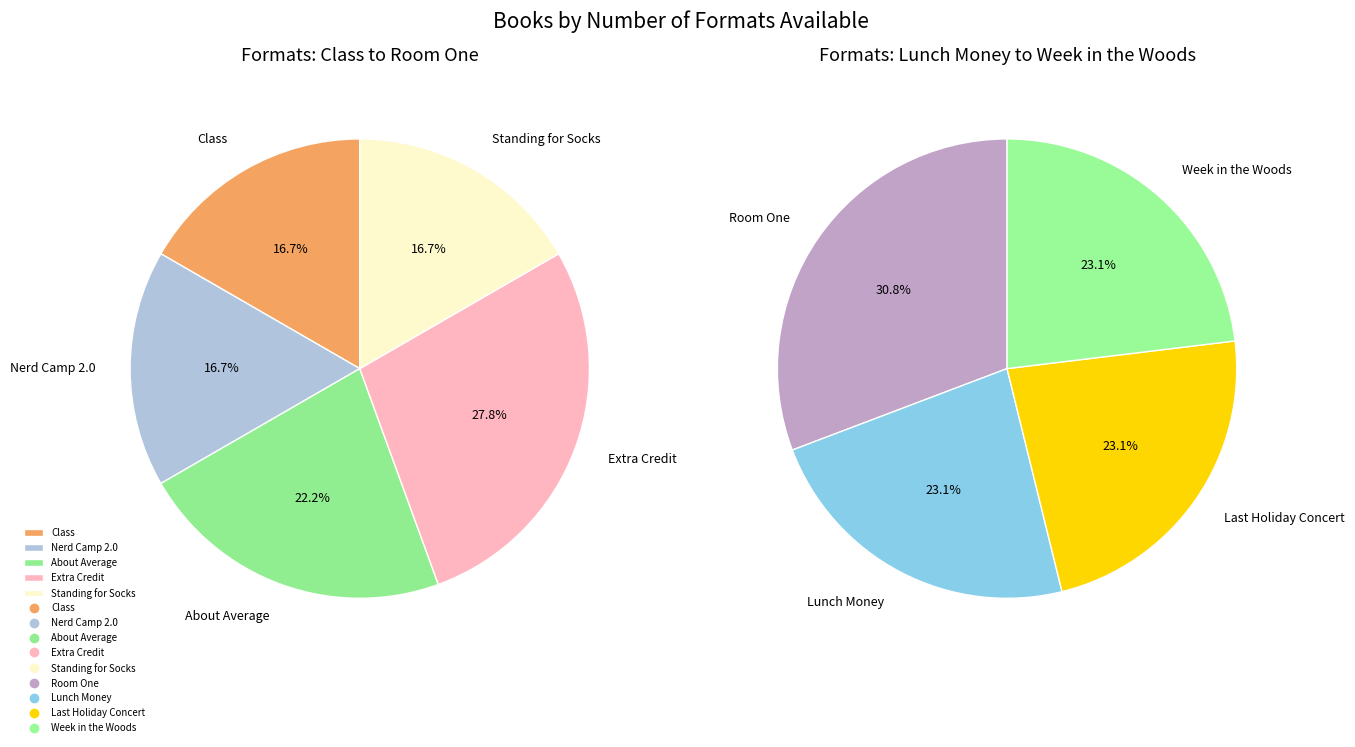

Is there a majority slice in this chart?

No